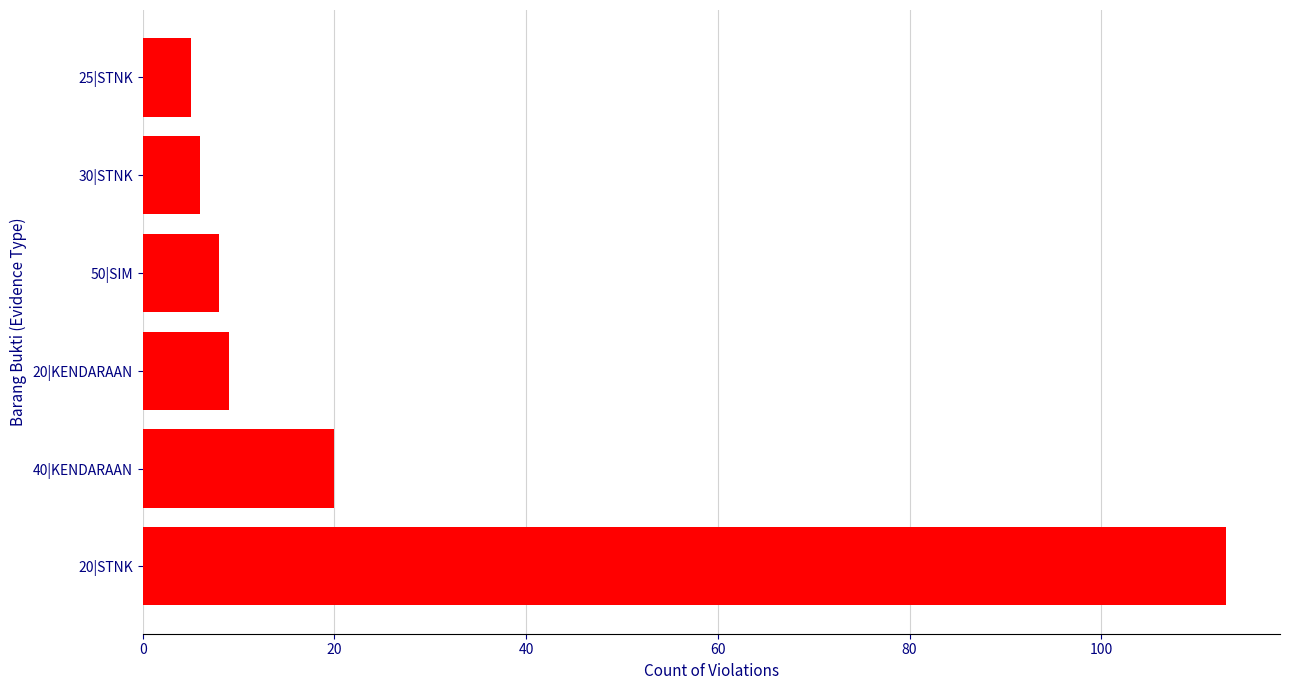

What is the ratio of the value at 40|KENDARAAN to the value at 25|STNK?

4.0